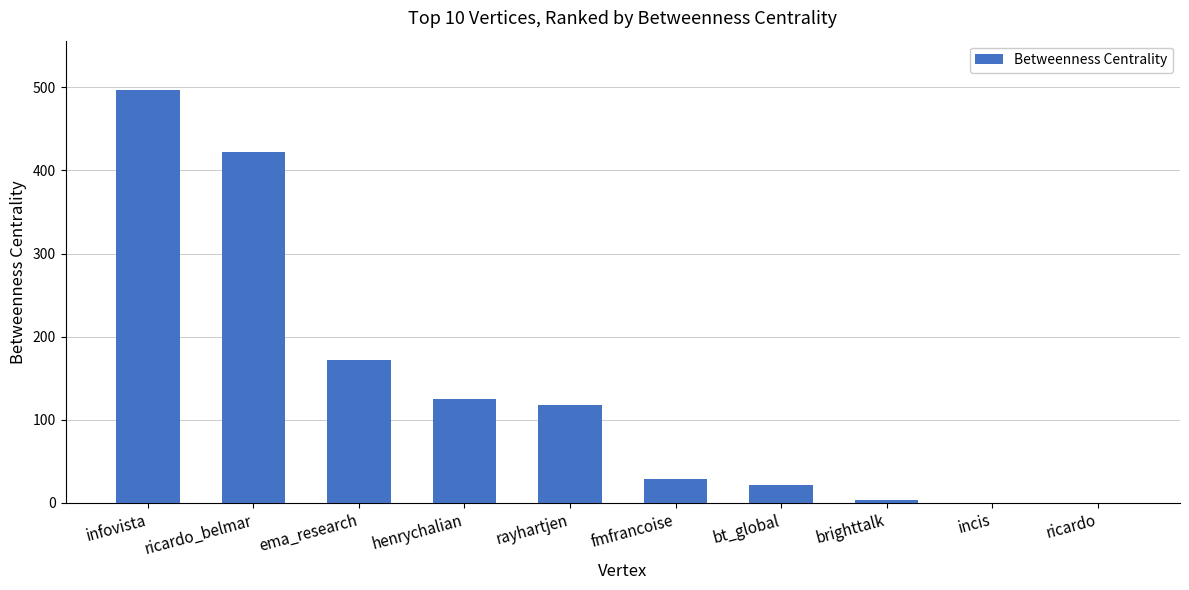

The value at ema_research is 172.0. True or false?

True